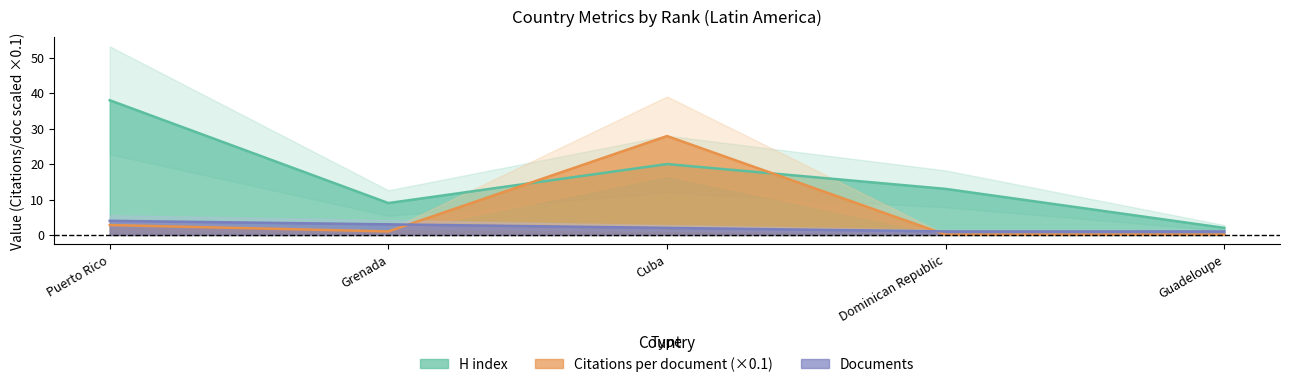

At which category is the sum across all series the highest?

Cuba